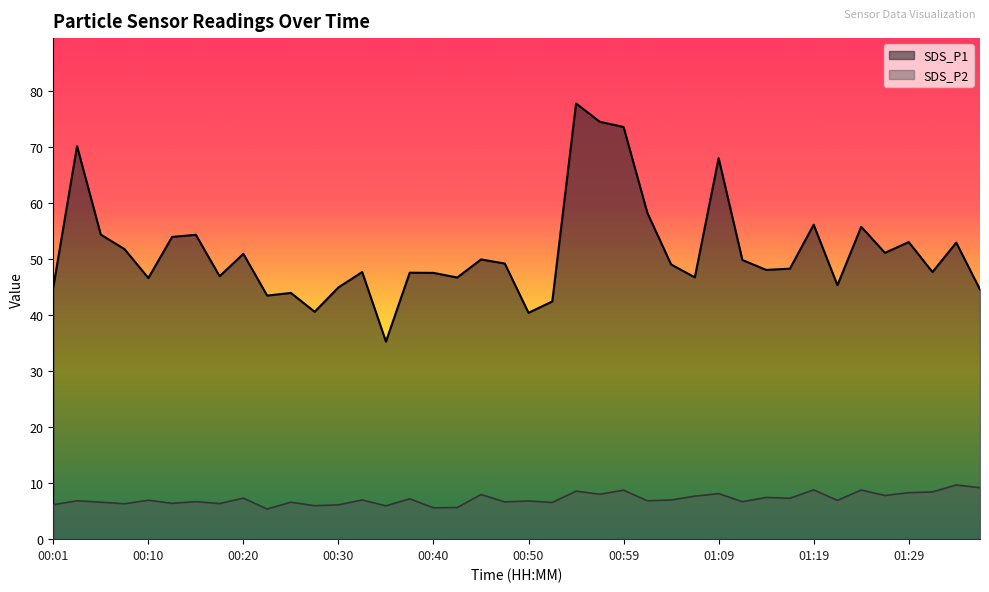

What is the label of the 25th point from the left?

00:59